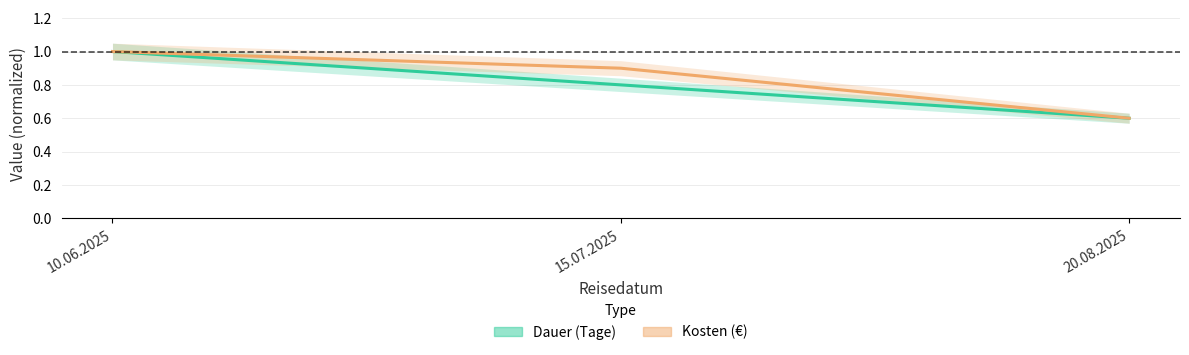

What is the sum of all Kosten (€) values?

2.5